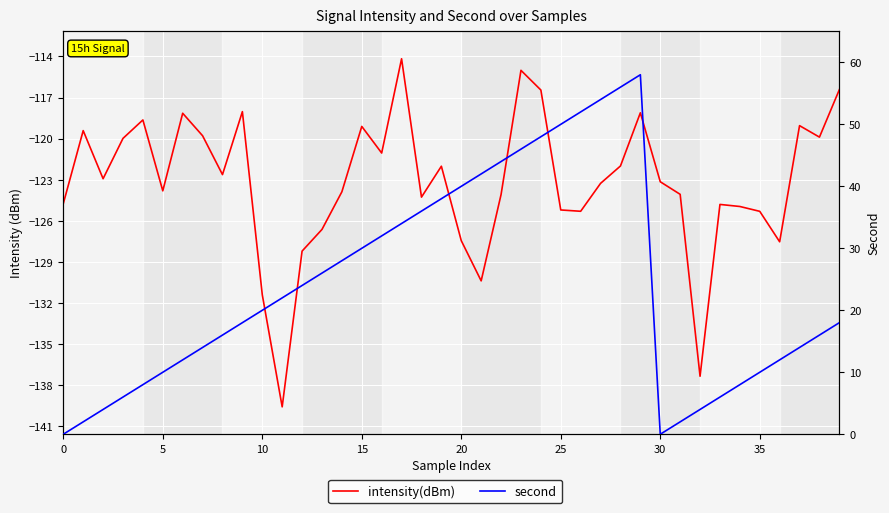

How many series are shown in this chart?

2